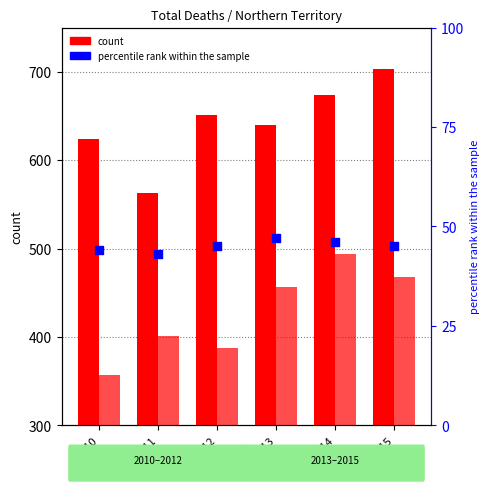

What is the total value across all series at 2010?

1025